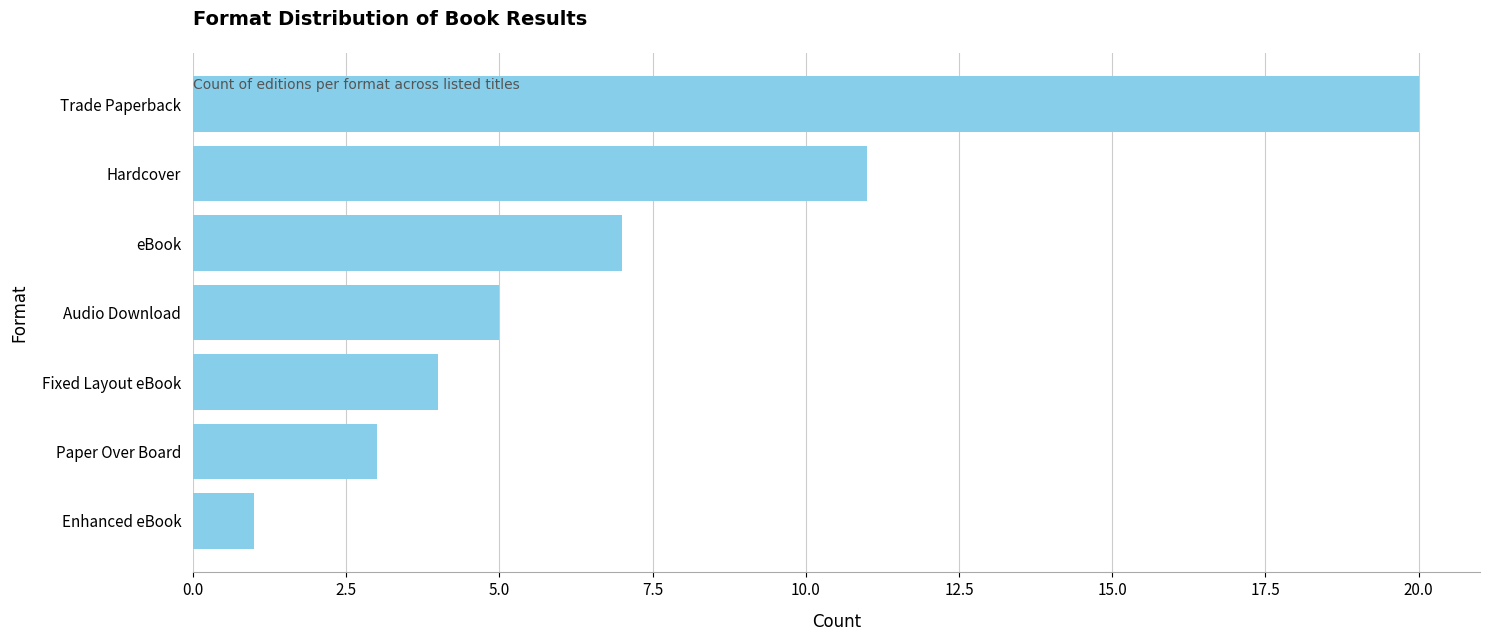

What is the average value?

7